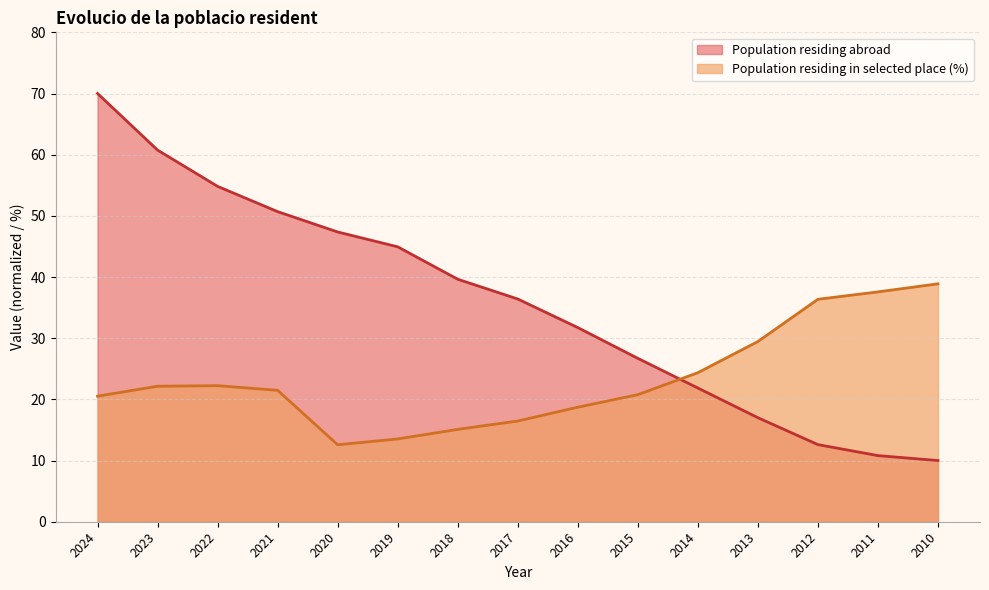

How many data points in Population residing abroad are less than 36?

7